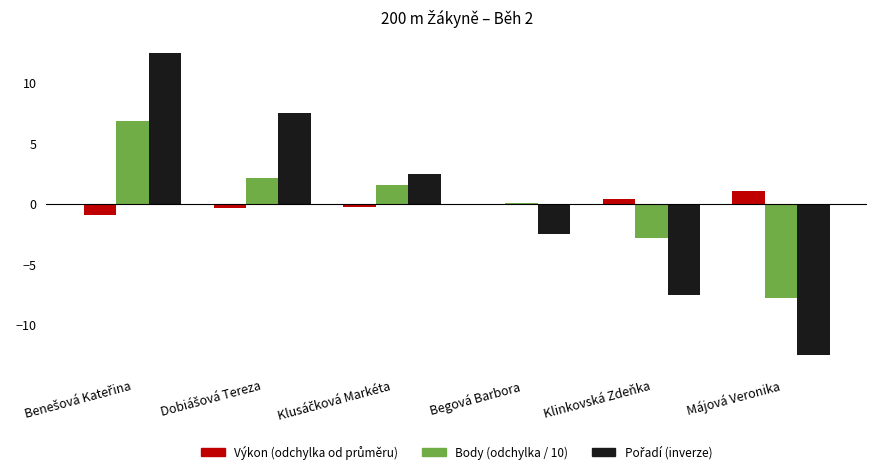

What is the greatest value displayed?

12.5